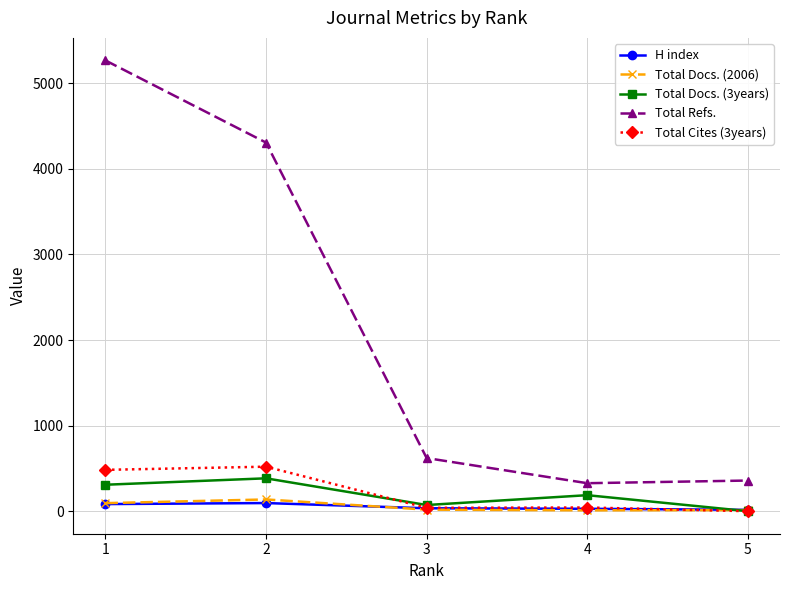

True or false: Total Docs. (3years) and Total Refs. cross at least once.

False